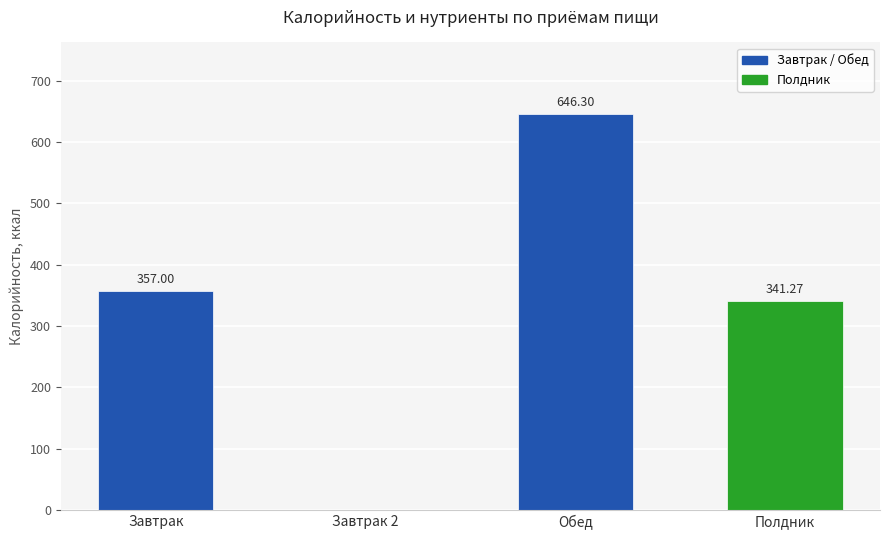

Which label corresponds to the largest value in the chart?

Обед